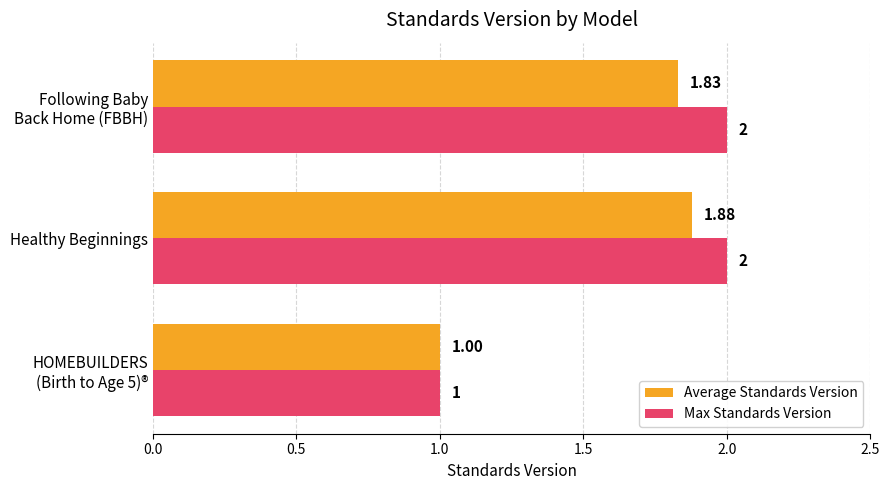

How many values in the Average Standards Version series exceed 1?

2